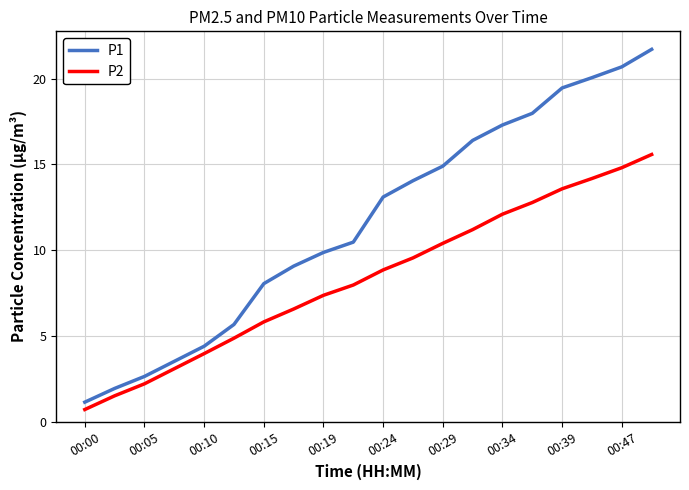

Which series has the largest total across all categories?

P1